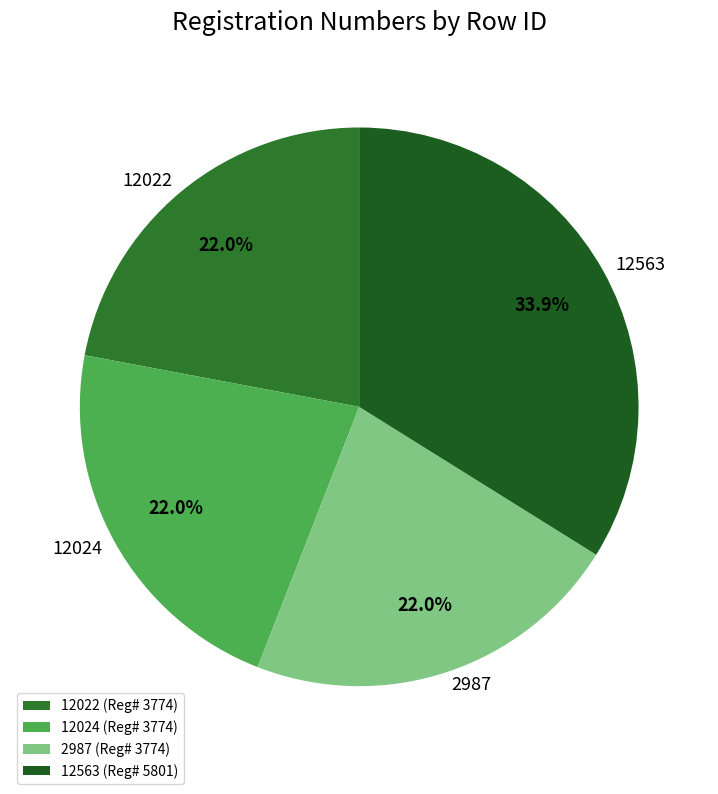

How many segments does this pie chart have?

4